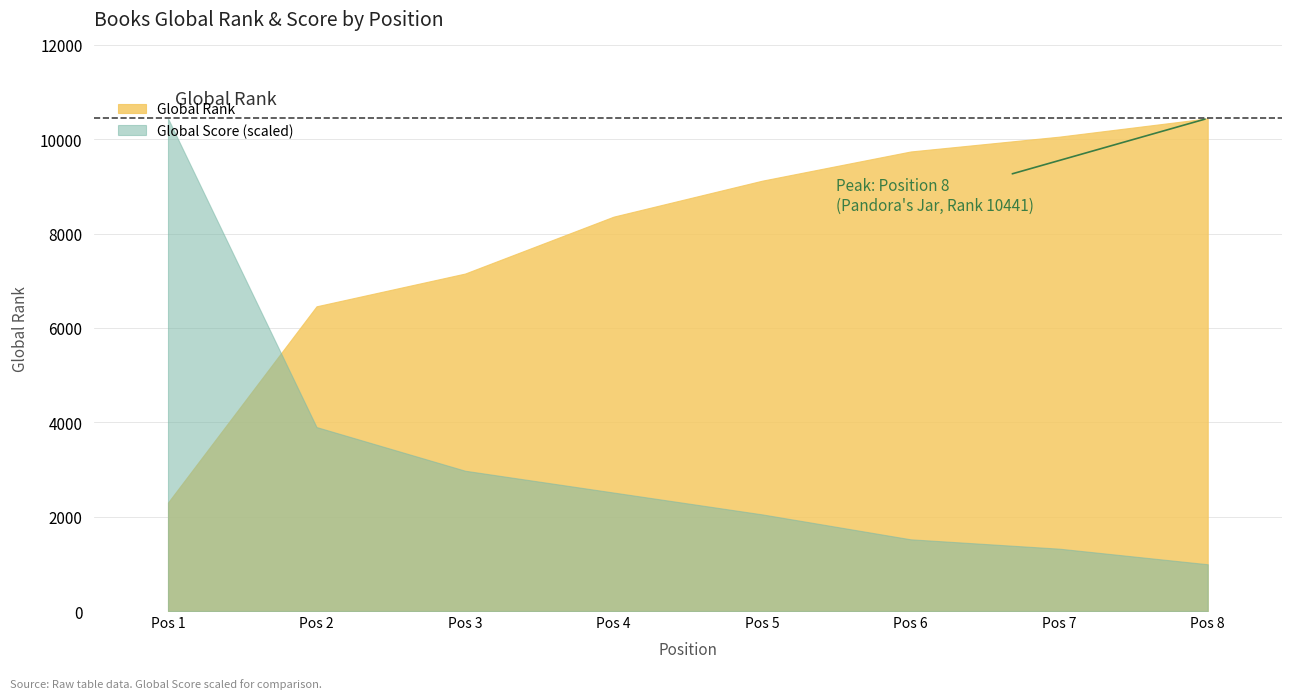

At which category is the sum across all series the highest?

Pos 1